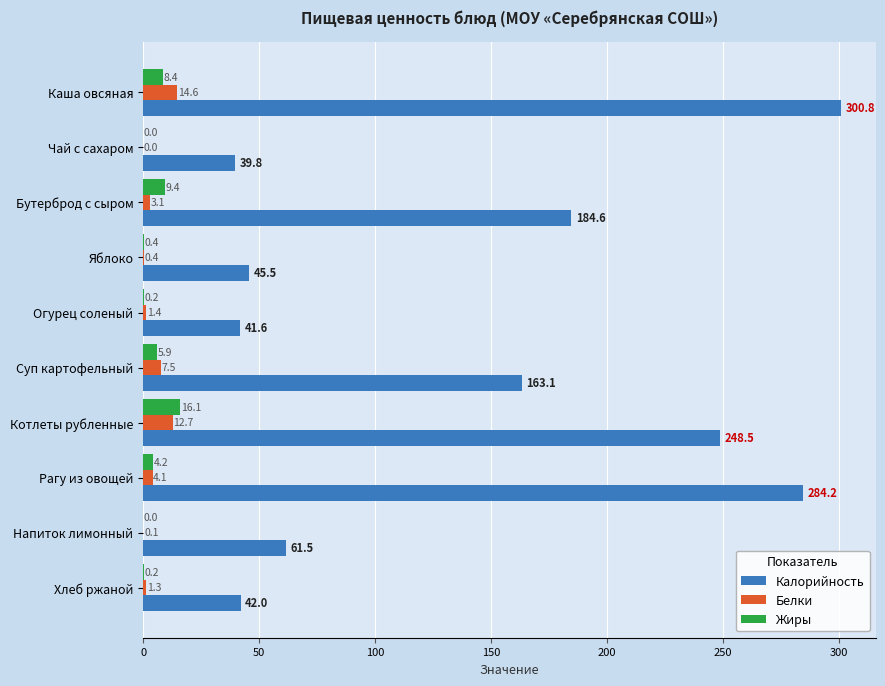

What is the sum of the Жиры values at Каша овсяная and Чай с сахаром?

8.4